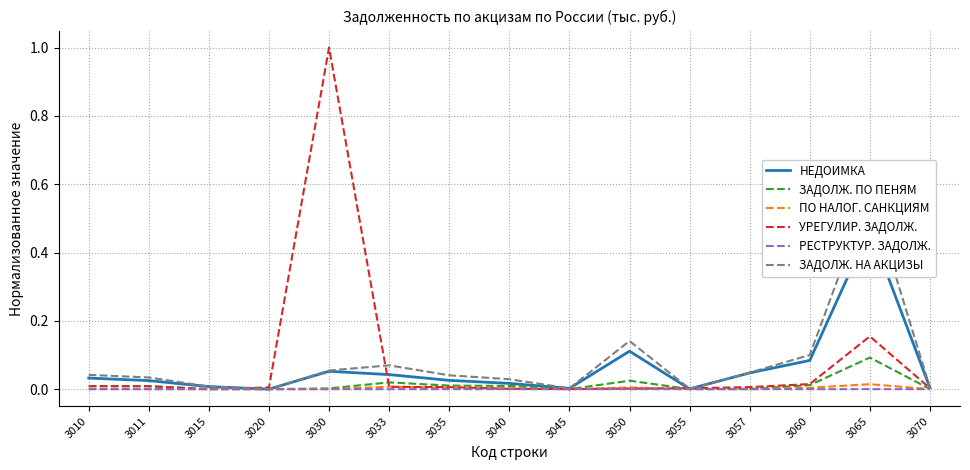

Reading right to left, list all the values displayed in this chart.

НЕДОИМКА: 0.0	0.5	0.1	0.0	0.0	0.1	0.0	0.0	0.0	0.0	0.1	0.0	0.0	0.0	0.0
ЗАДОЛЖ. ПО ПЕНЯМ: 0.0	0.1	0.0	0.0	0.0	0.0	0.0	0.0	0.0	0.0	0.0	0.0	0.0	0.0	0.0
ПО НАЛОГ. САНКЦИЯМ: 0.0	0.0	0.0	0.0	0.0	0.0	0.0	0.0	0.0	0.0	0.0	0.0	0.0	0.0	0.0
УРЕГУЛИР. ЗАДОЛЖ.: 0.0	0.2	0.0	0.0	0.0	0.0	0.0	0.0	0.0	0.0	1.0	0.0	0.0	0.0	0.0
РЕСТРУКТУР. ЗАДОЛЖ.: 0.0	0.0	0.0	0.0	0.0	0.0	0.0	0.0	0.0	0.0	0.0	0.0	0.0	0.0	0.0
ЗАДОЛЖ. НА АКЦИЗЫ: 0.0	0.6	0.1	0.0	0.0	0.1	0.0	0.0	0.0	0.1	0.1	0.0	0.0	0.0	0.0